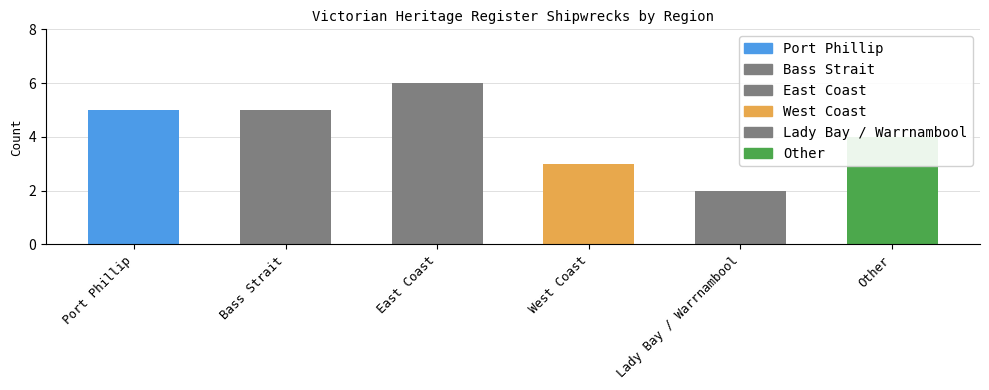

What is the label of the 4th bar from the right?

East Coast